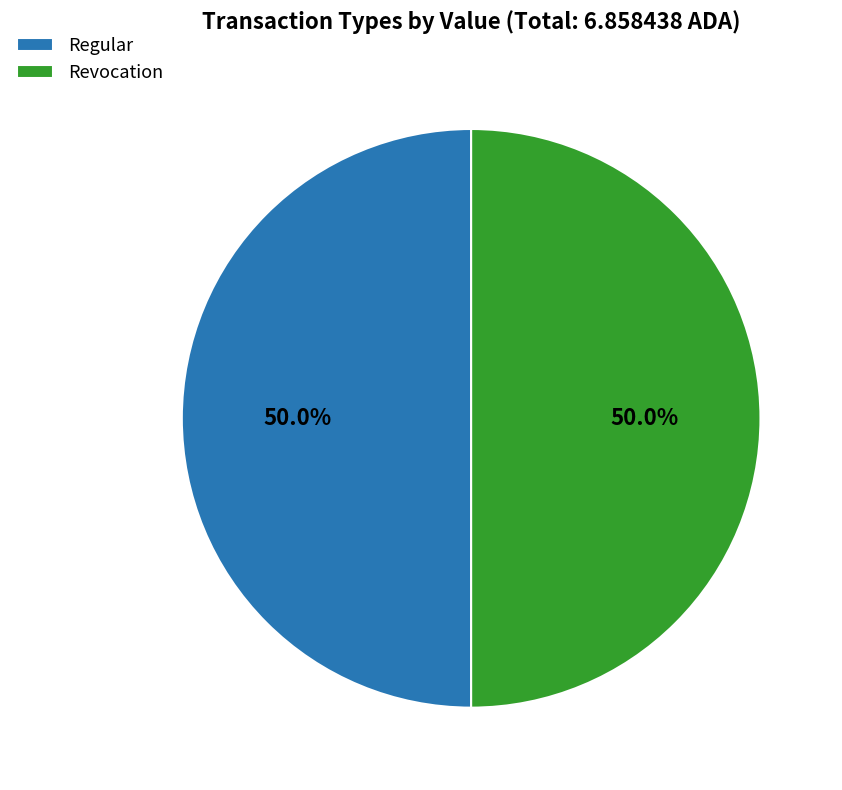

How many slices are in this pie chart?

2